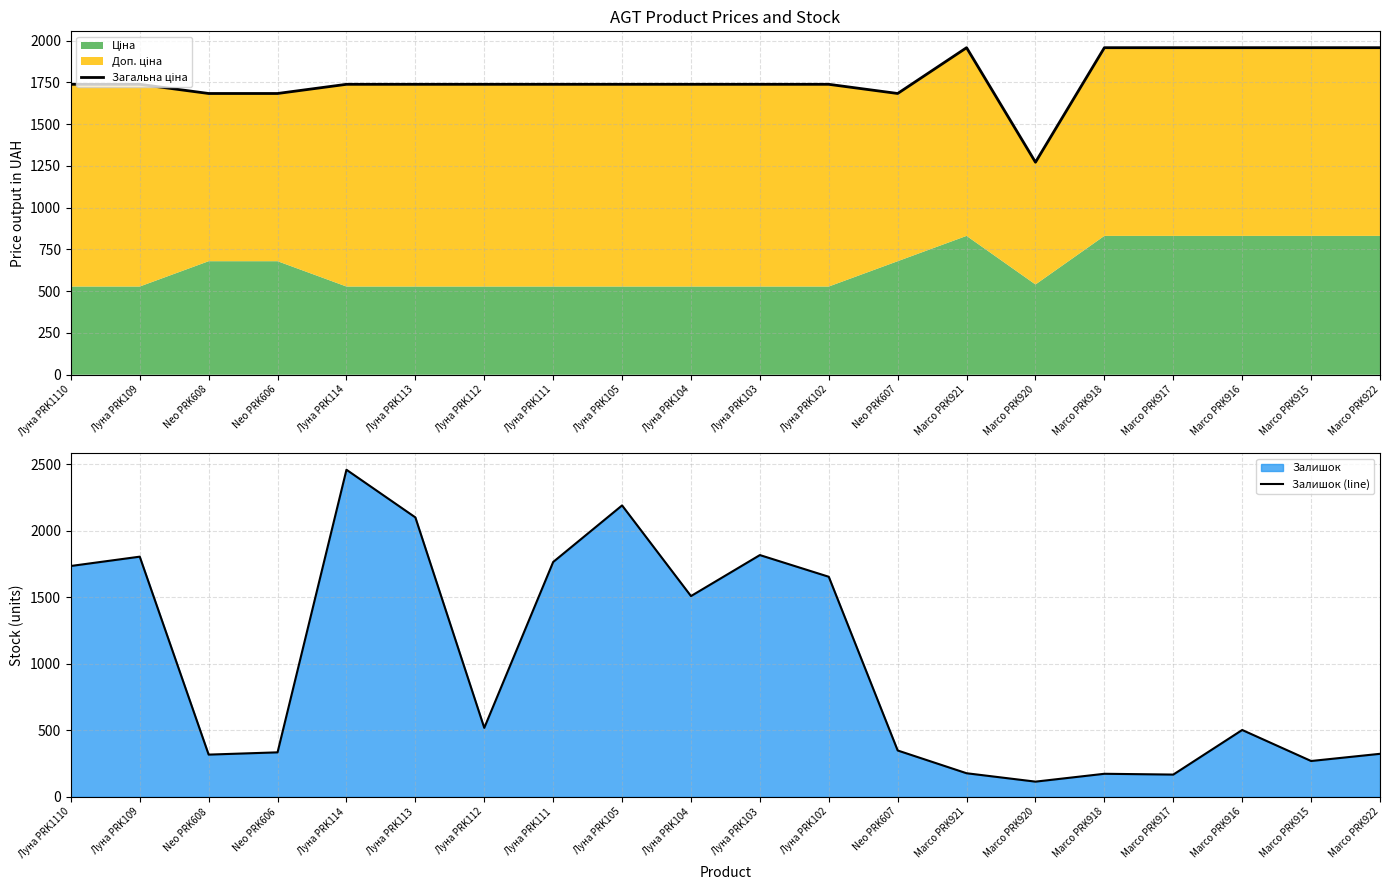

How many times do Загальна ціна and Залишок (line) cross each other?

8